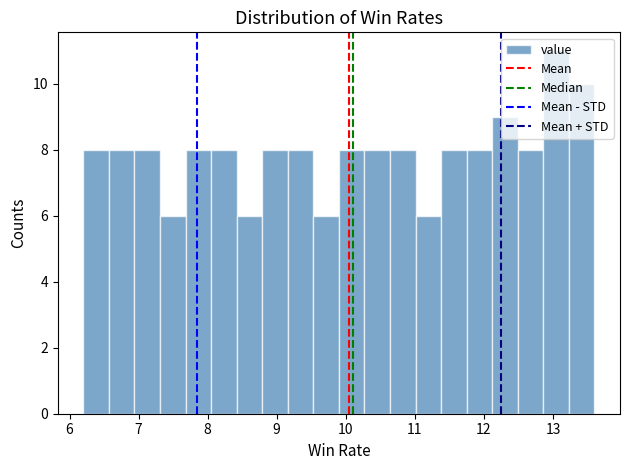

Around what value on the x-axis is the tallest bar? Give the approximate position of its centre, as read against the axis.

13.0